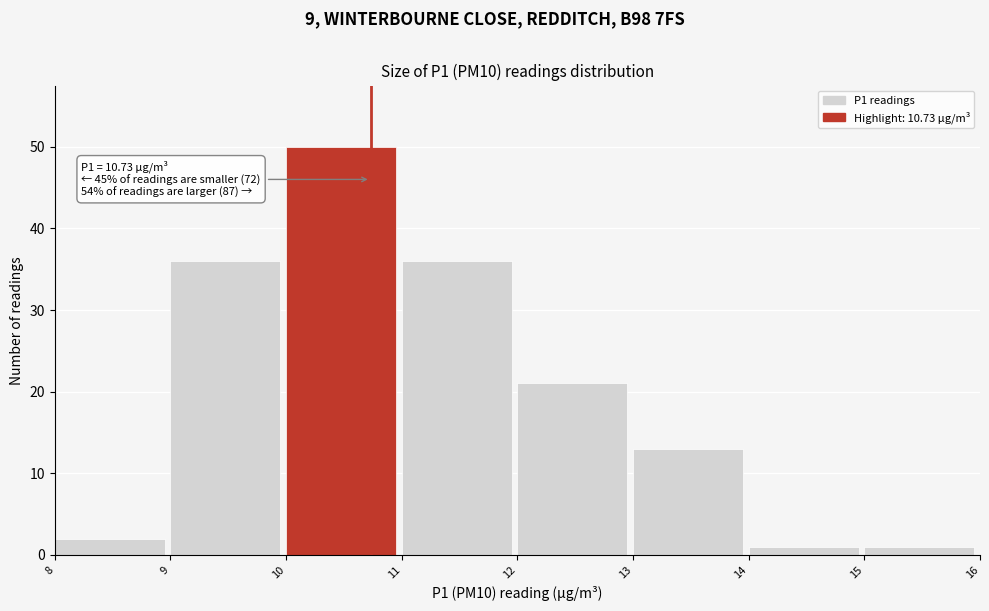

Which range on the x-axis has the tallest bar?

10 to 11